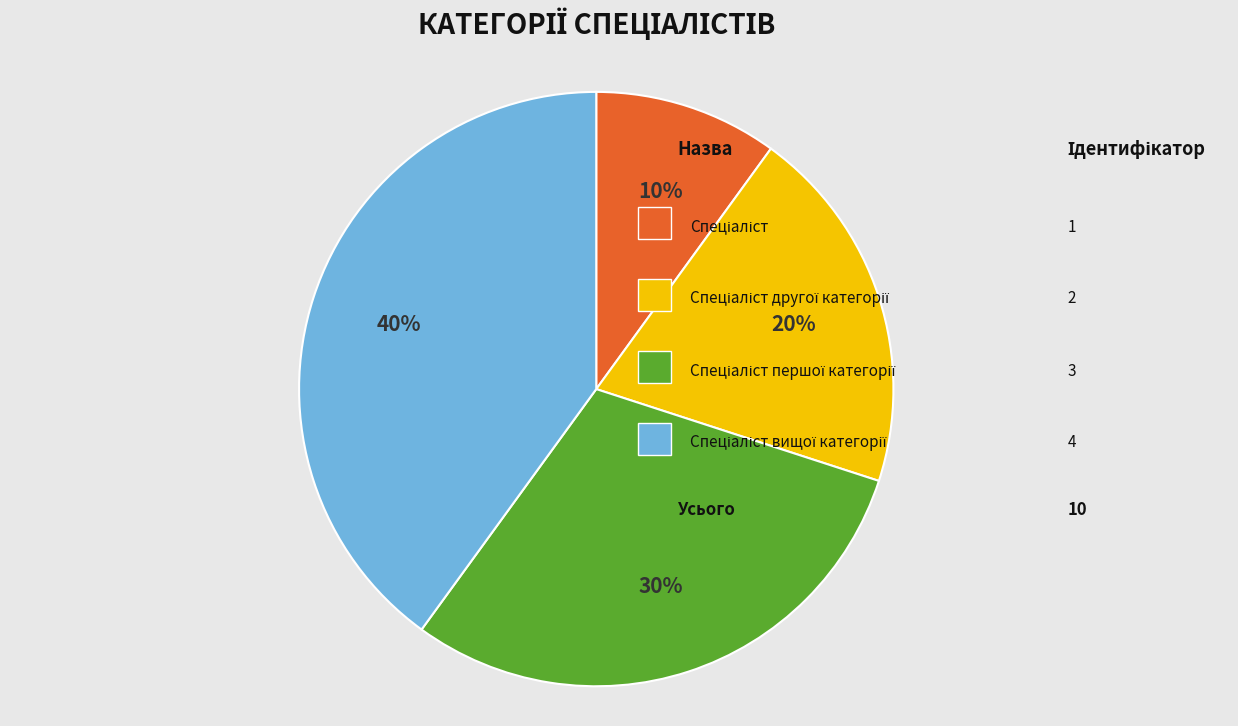

Is there a majority slice in this chart?

No